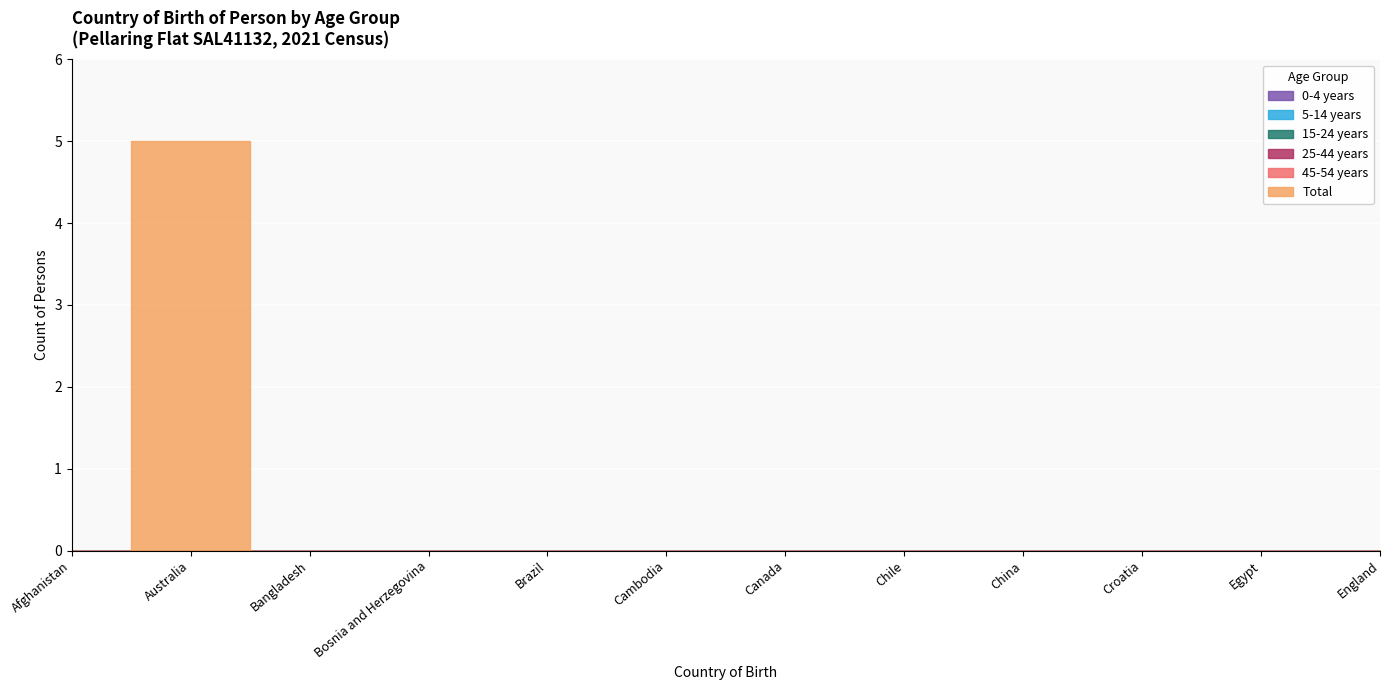

Where is the first local maximum for Total?

Australia